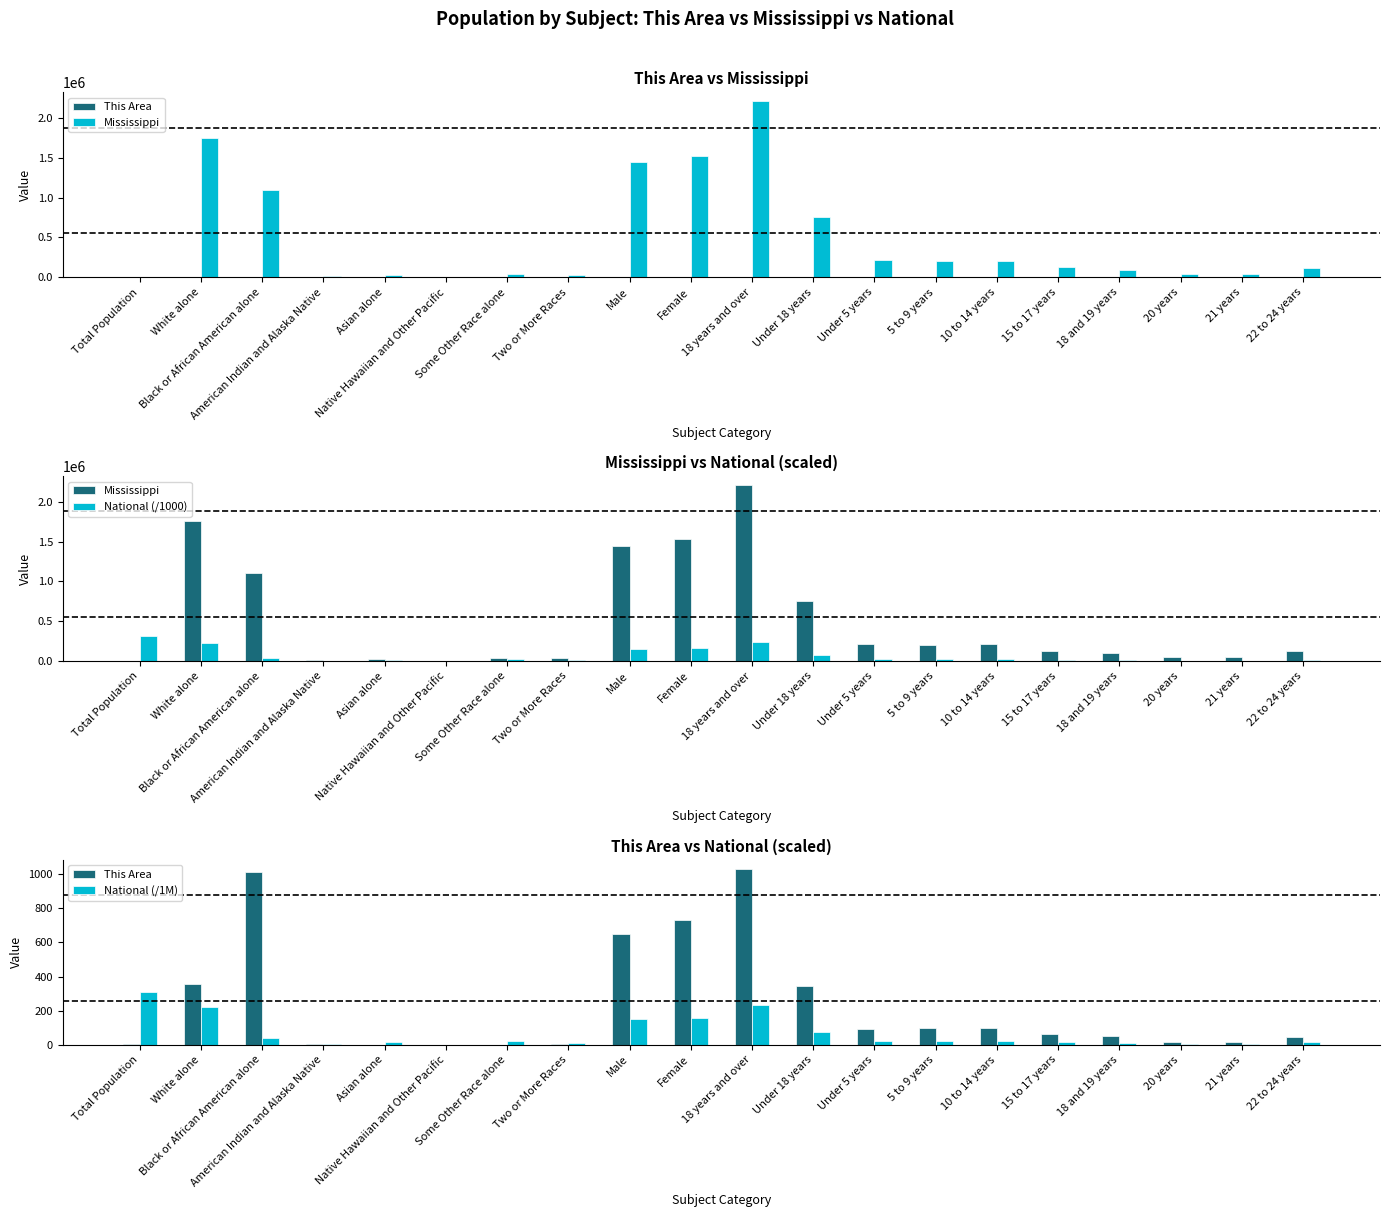

What is the average value of the National (/1M) series?

67.0